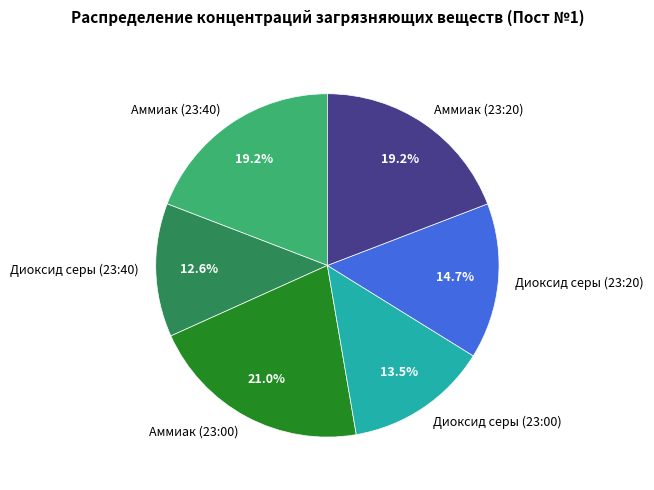

How many segments does this pie chart have?

6